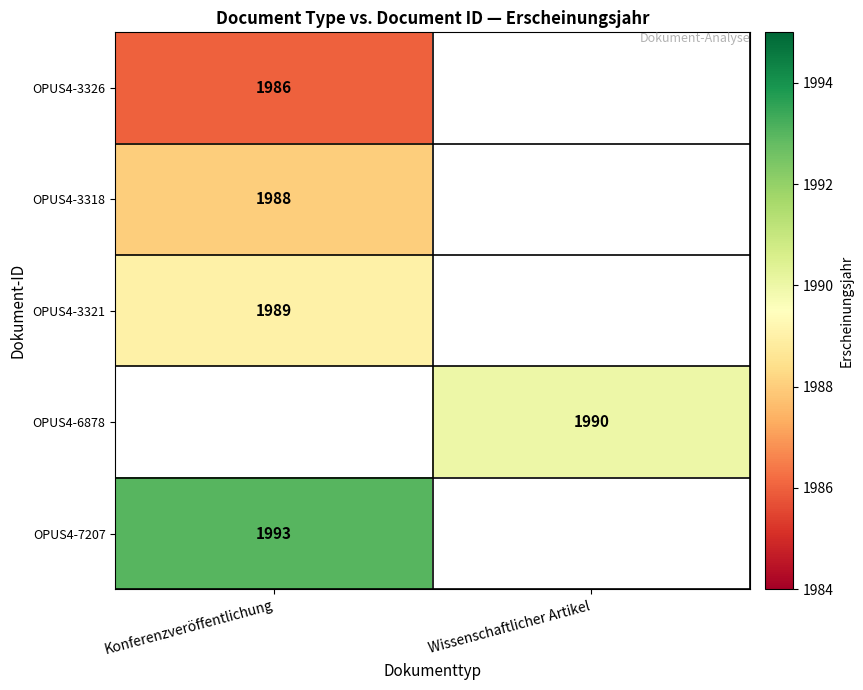

True or false: OPUS4-3318 has a value of 1106 at Konferenzveröffentlichung.

False